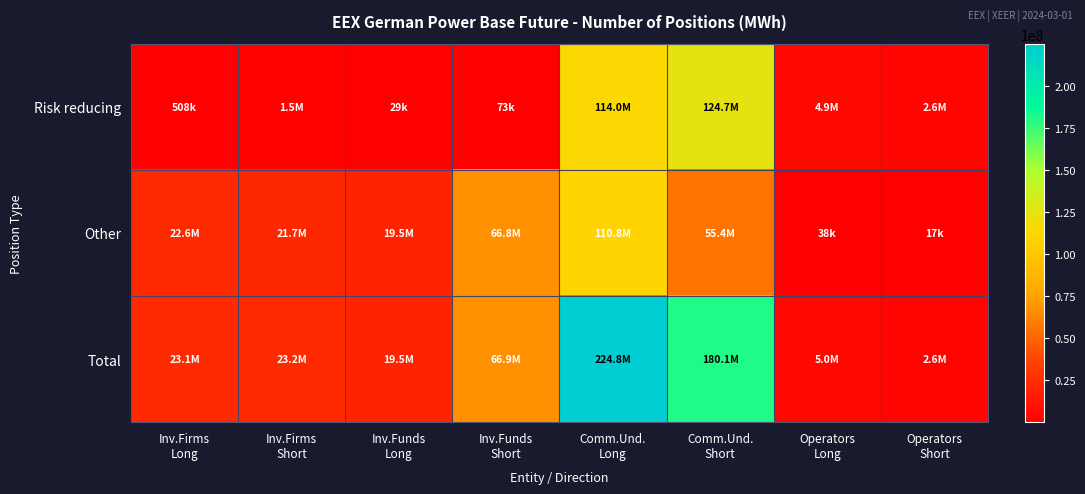

Between Inv.Funds
Short and Inv.Funds
Long, which is larger?

Inv.Funds
Short